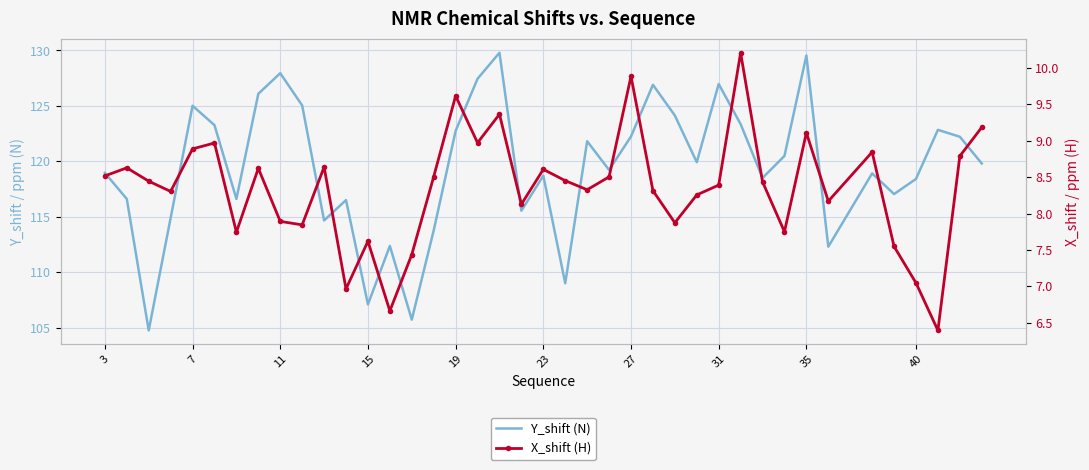

The value of X_shift (H) at 11 is 4.6. True or false?

False